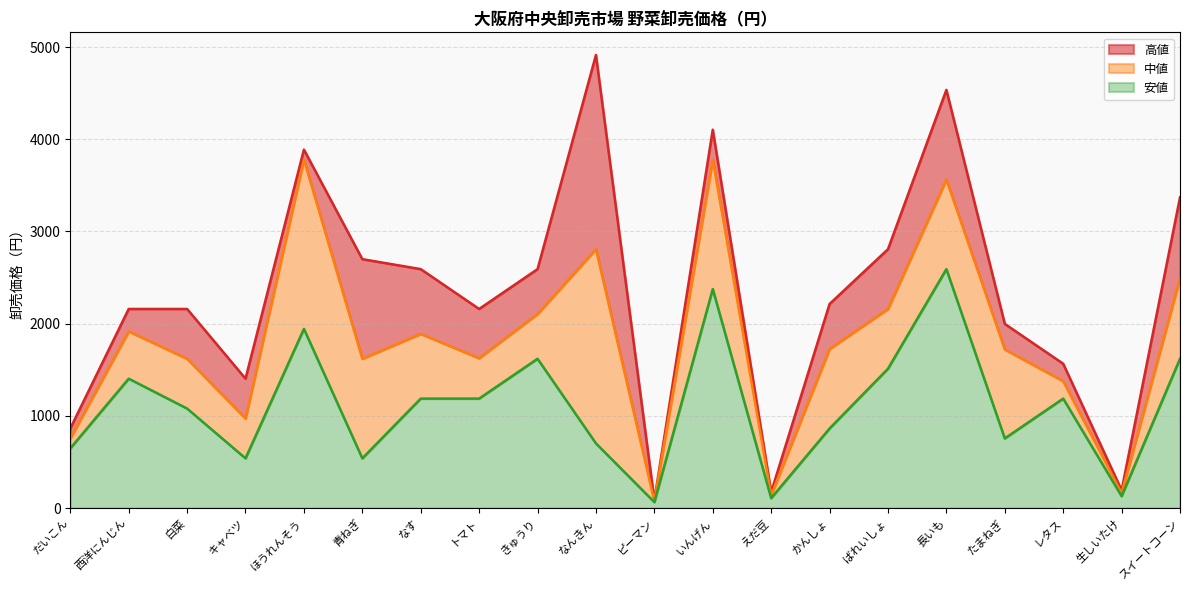

What is the difference between the maximum and second lowest values in the 中値 series?

3640